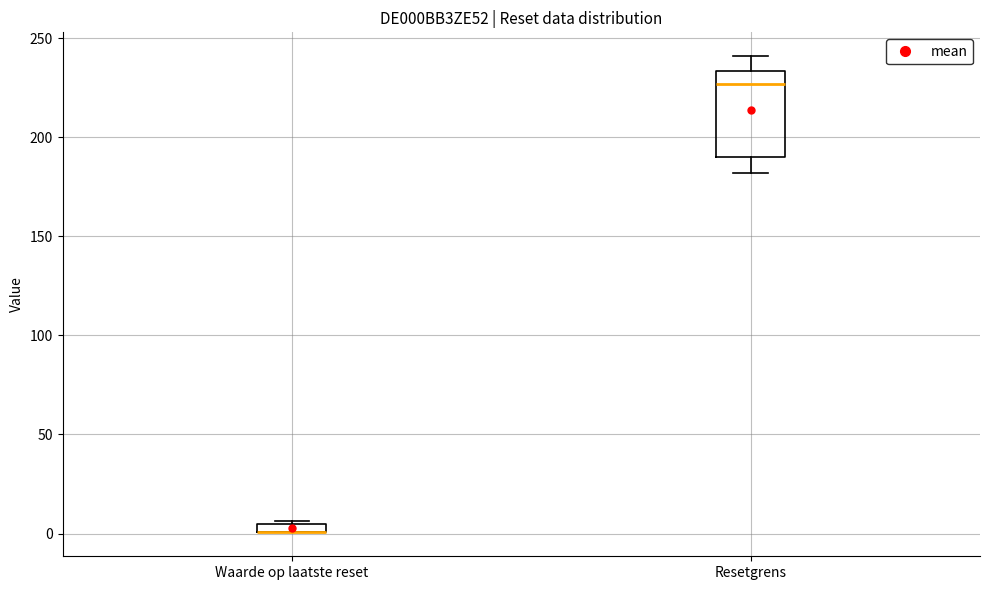

Where is the upper edge of the box for Waarde op laatste reset on the y-axis? The values are not printed on the chart, so give them approximately, as read against the axis.

5